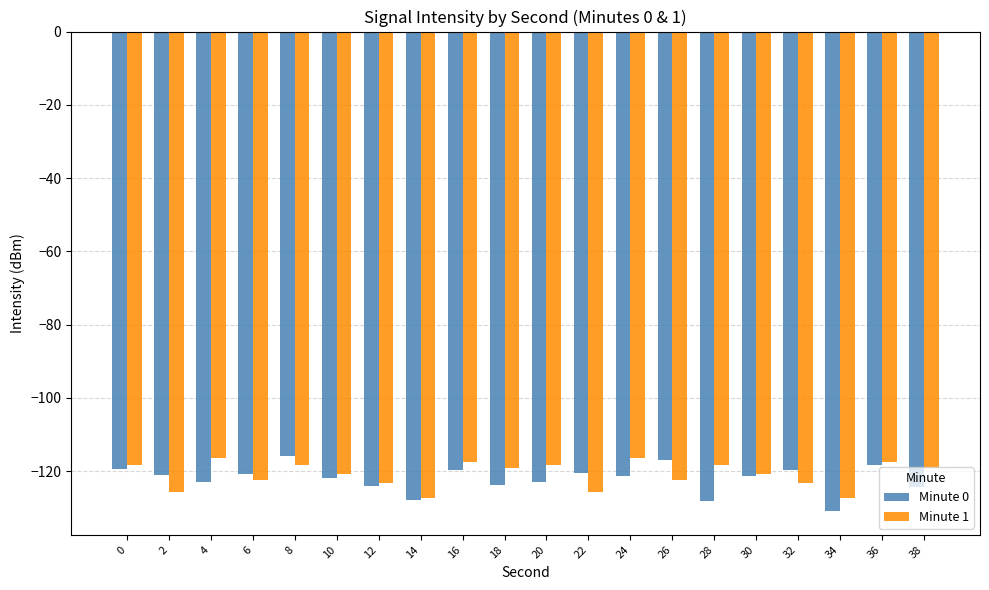

The Minute 0 series shows -216.2 at 20. True or false?

False